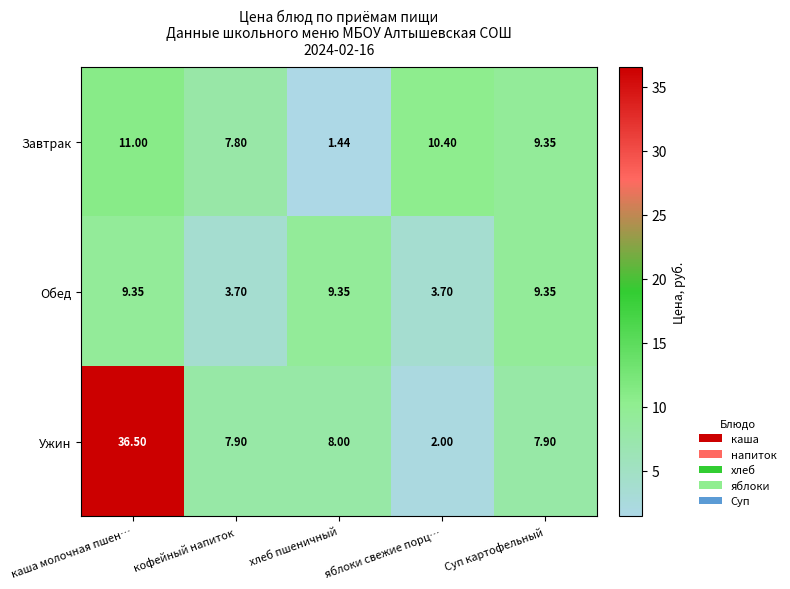

Which series has the largest range (max minus min)?

Ужин